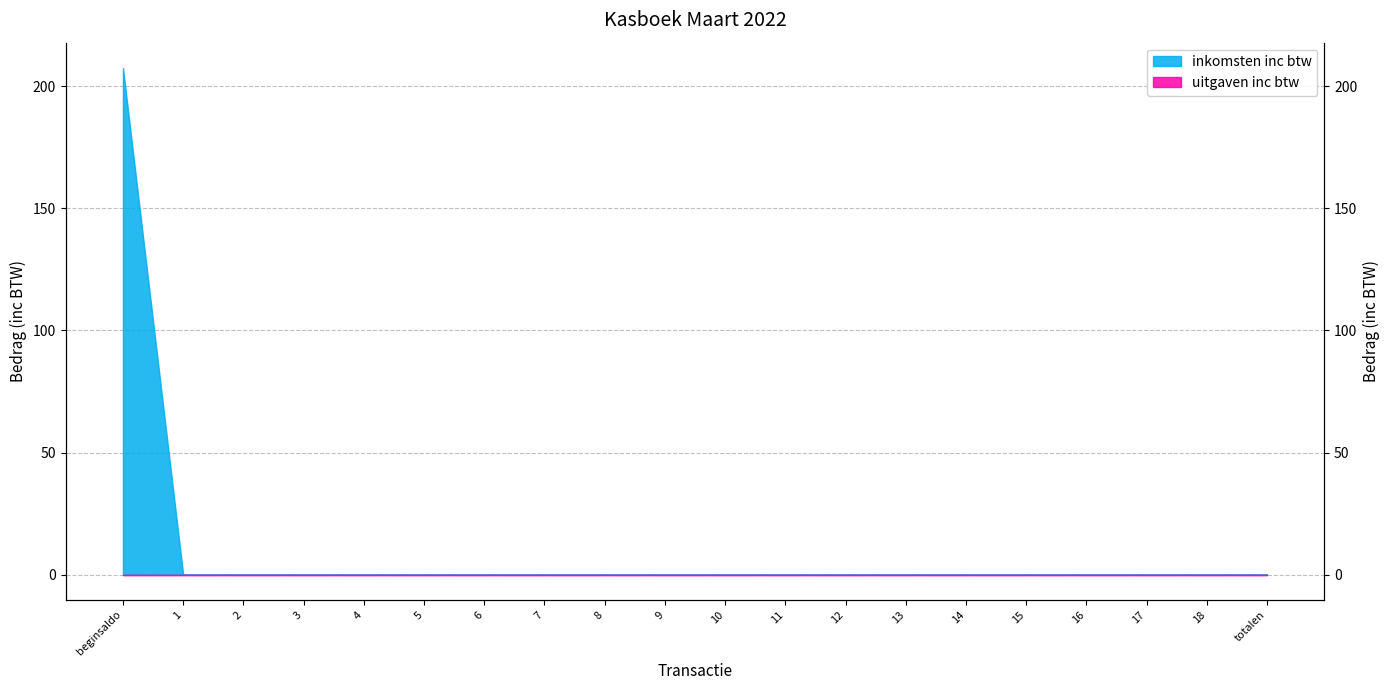

Reading left to right, transcribe all the data shown in this chart.

207.5	0.0	0.0	0.0	0.0	0.0	0.0	0.0	0.0	0.0	0.0	0.0	0.0	0.0	0.0	0.0	0.0	0.0	0.0	0.0